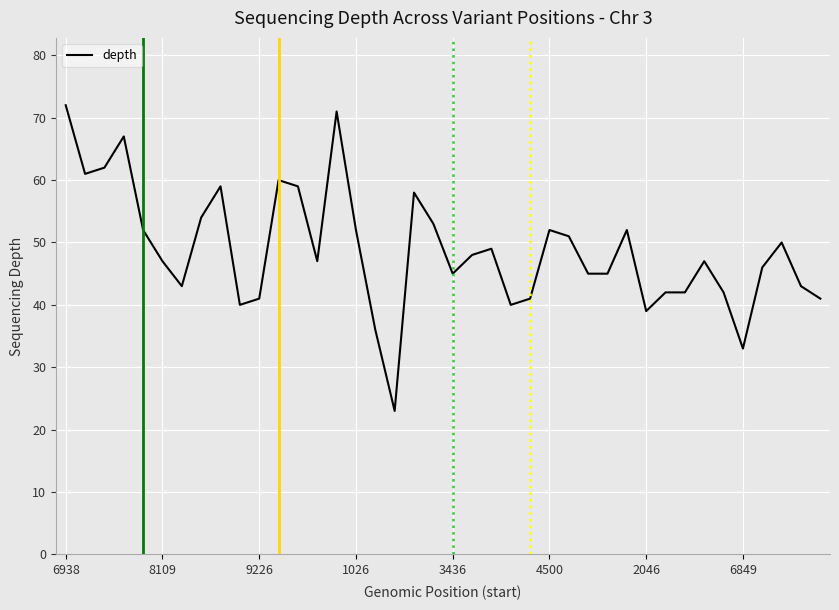

What is the difference between the maximum and minimum values?

49